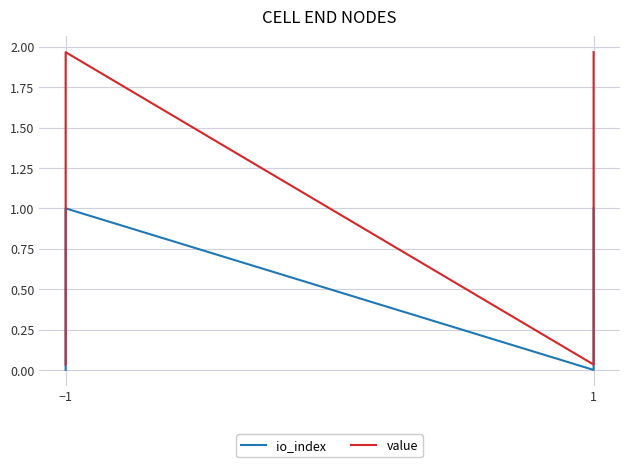

The io_index series shows 0.0 at −1. True or false?

True